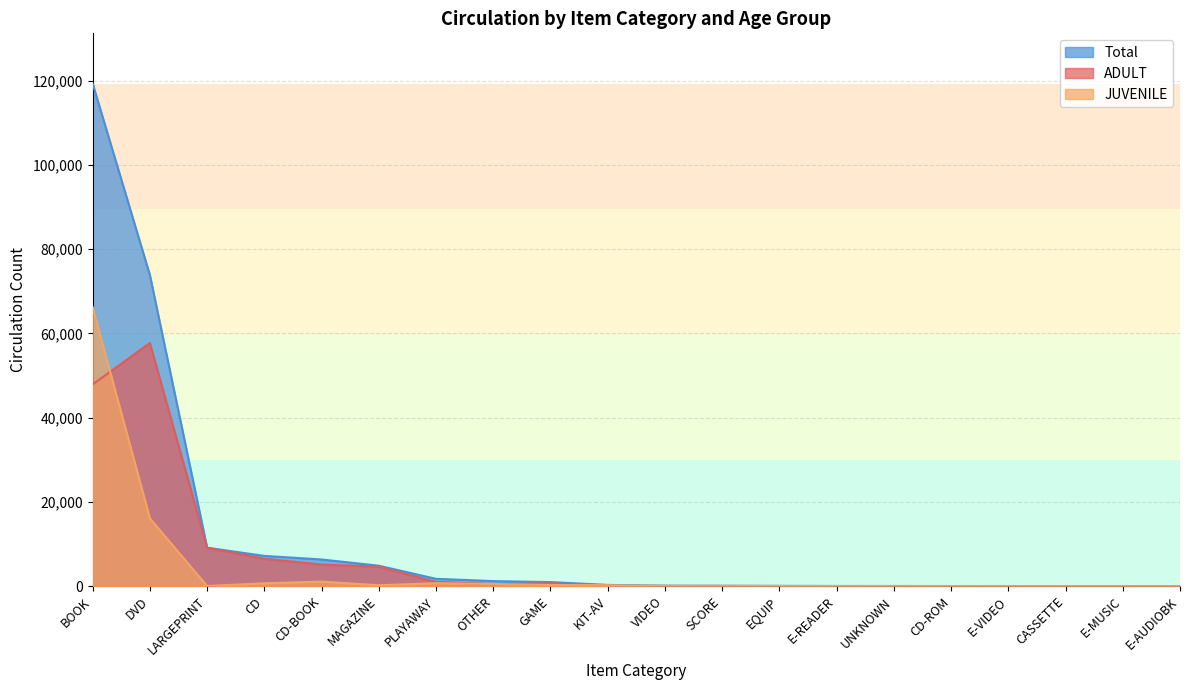

What are all the series names shown in the legend?

Total, ADULT, JUVENILE